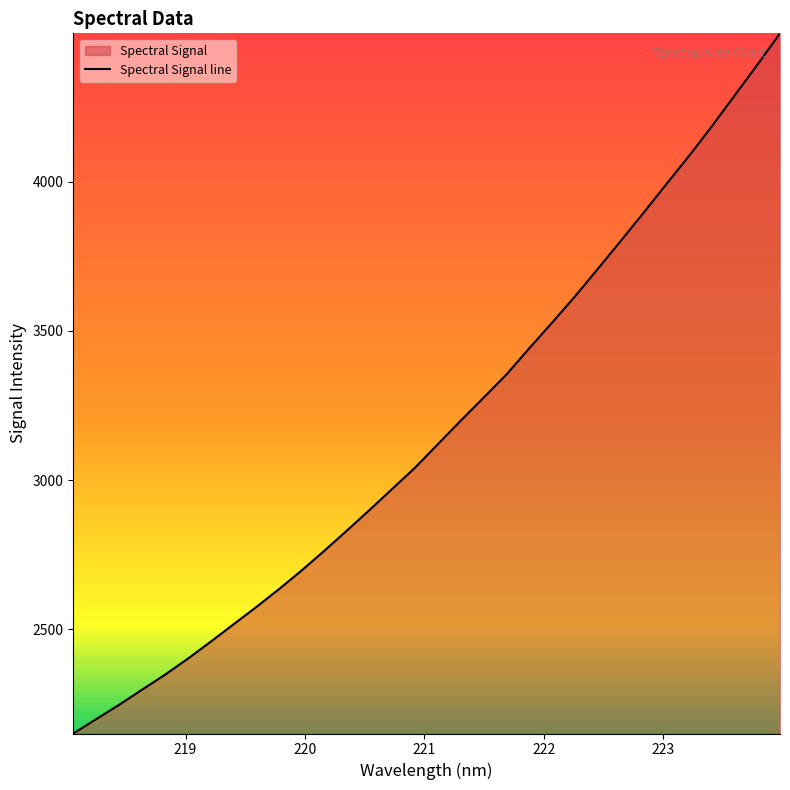

What is the greatest value displayed?

4497.0